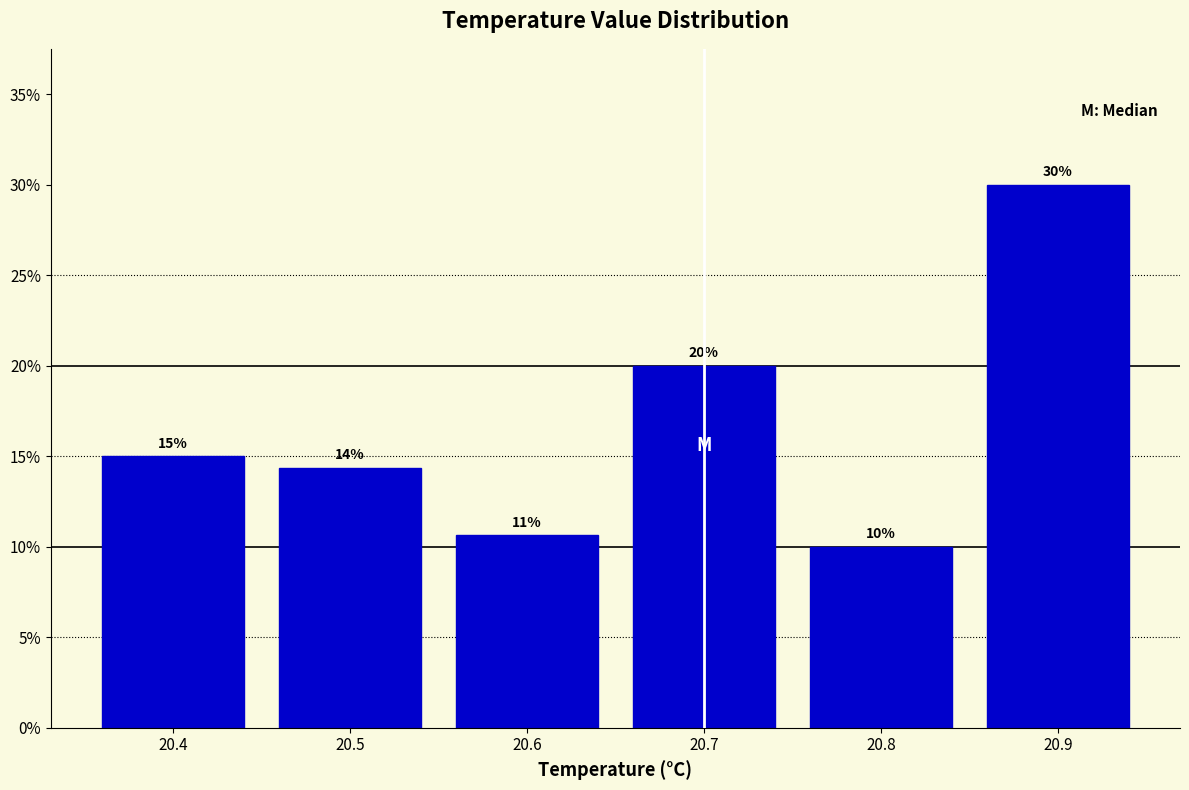

Which range on the x-axis has the tallest bar?

20.85 to 20.95